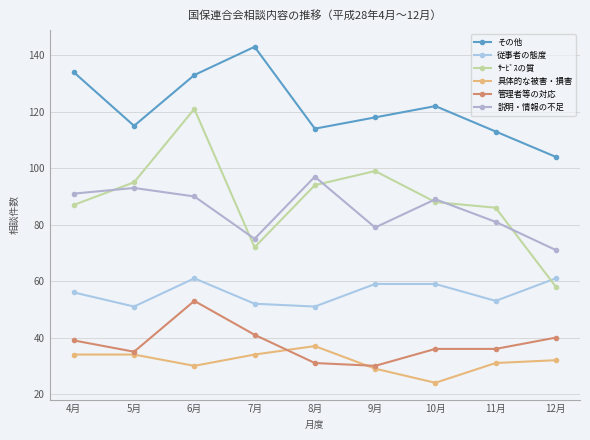

The 管理者等の対応 series shows 58 at 7月. True or false?

False